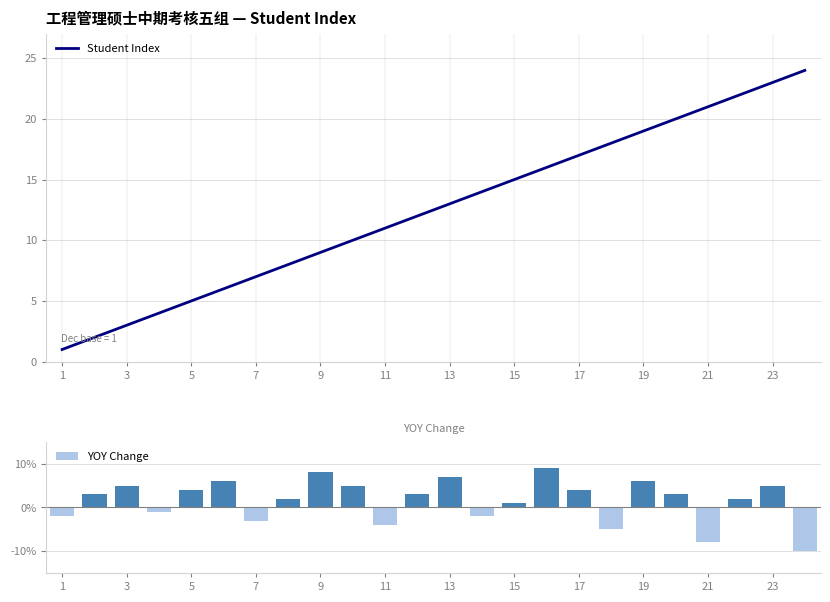

The Student Index series shows 2 at 11. True or false?

False